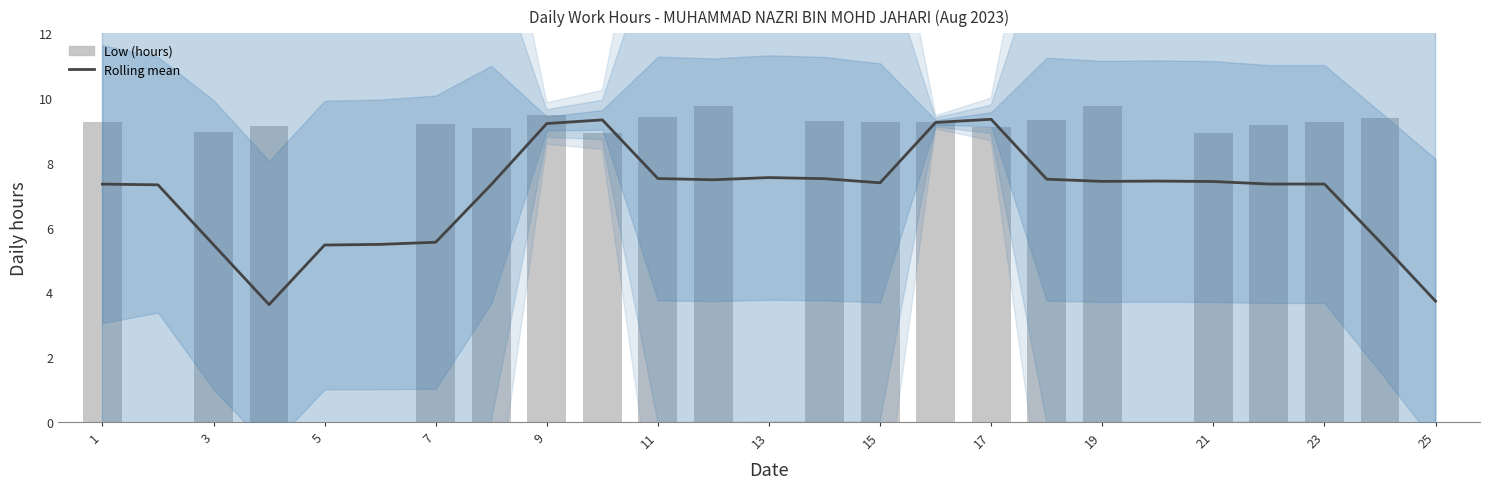

The Rolling mean series shows 12.1 at 1. True or false?

False